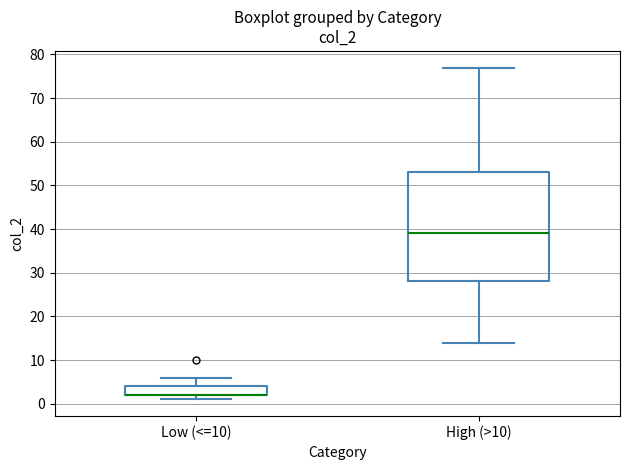

Reading left to right, transcribe this box plot: for each box, give where its median line is, the range the box spans, and where its two whiskers end, as read against the y-axis. The values are not printed on the chart, so give them approximately, as read against the axis.

Low (<=10): median 2 (drawn on the box's lower edge), box 2 to 4, whiskers 1 to 6
High (>10): median 39, box 28 to 53, whiskers 14 to 77